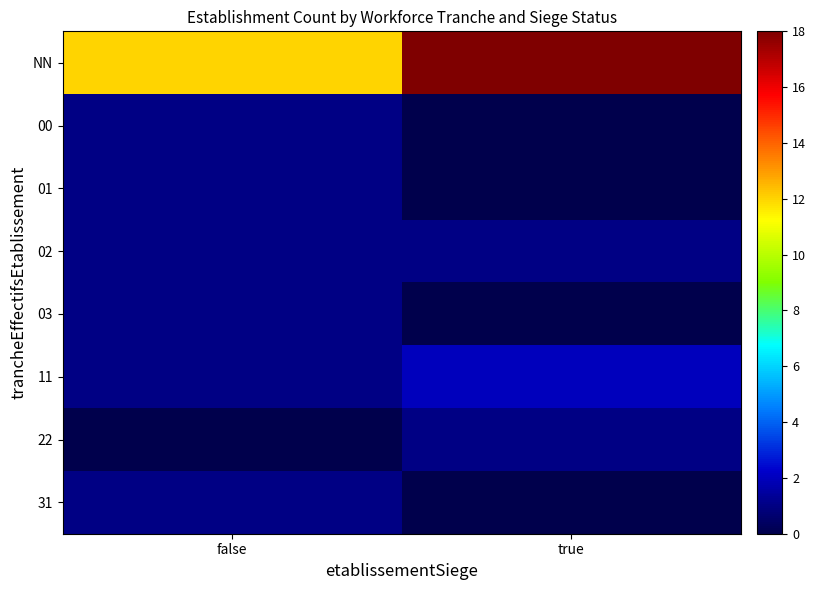

Count the number of categories in the chart.

2